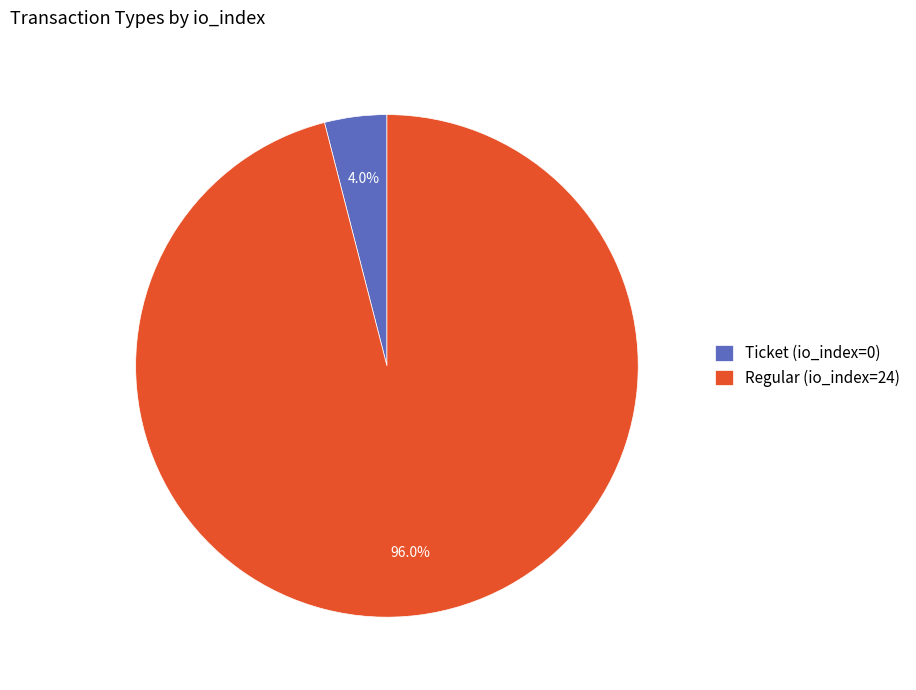

Between Regular (io_index=24) and Ticket (io_index=0), which is larger?

Regular (io_index=24)